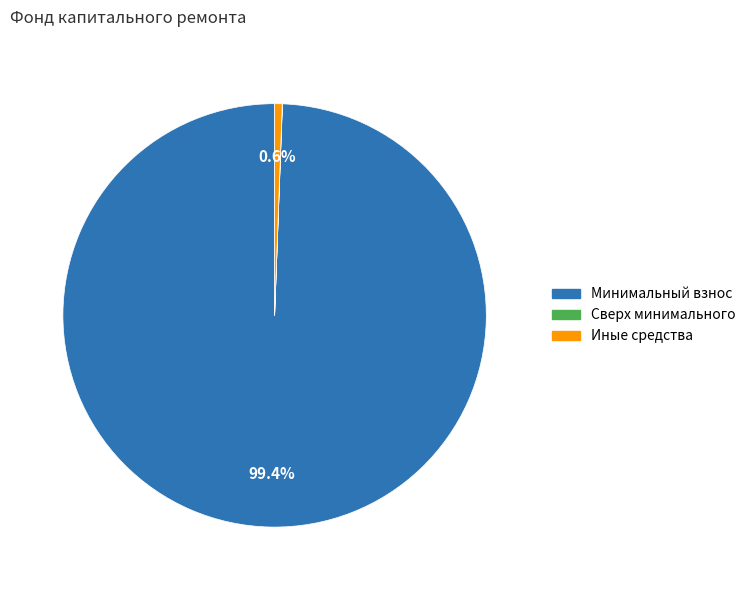

Does any single category account for the majority?

Yes